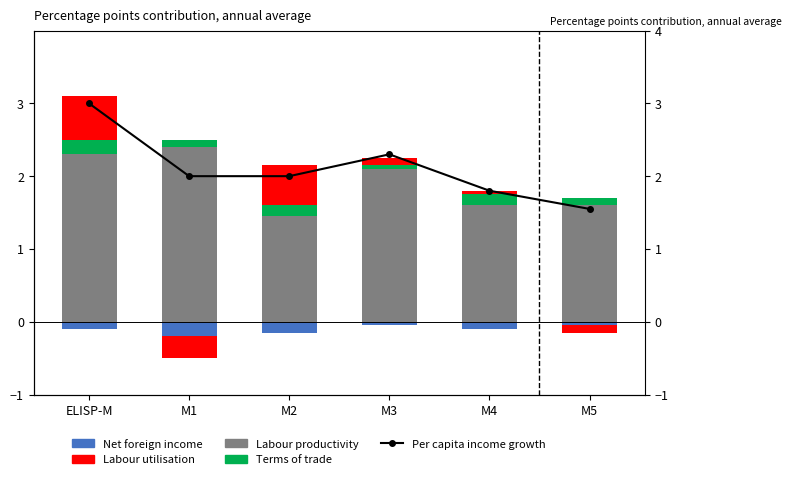

At which category does the chart reach its minimum across all series?

M1